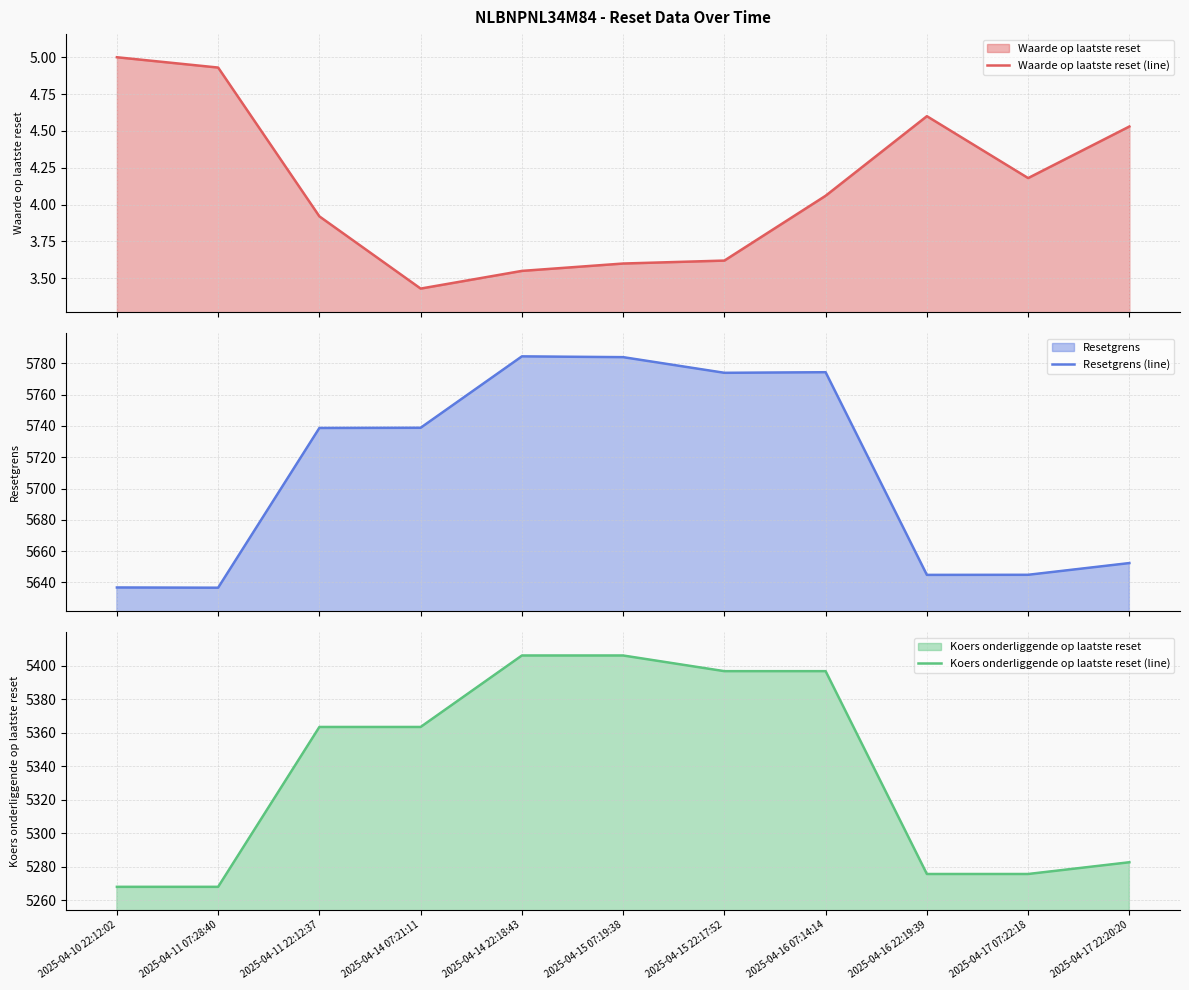

What is the maximum value shown in the chart?

5784.4